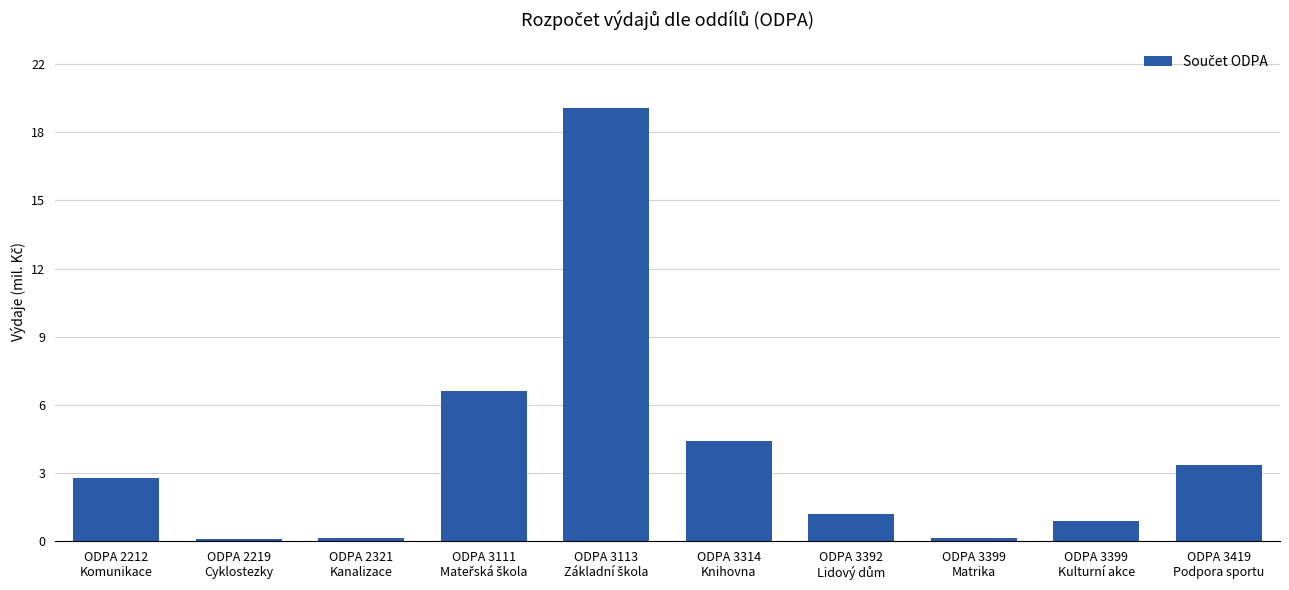

What is the difference between the maximum and minimum values?

19900000